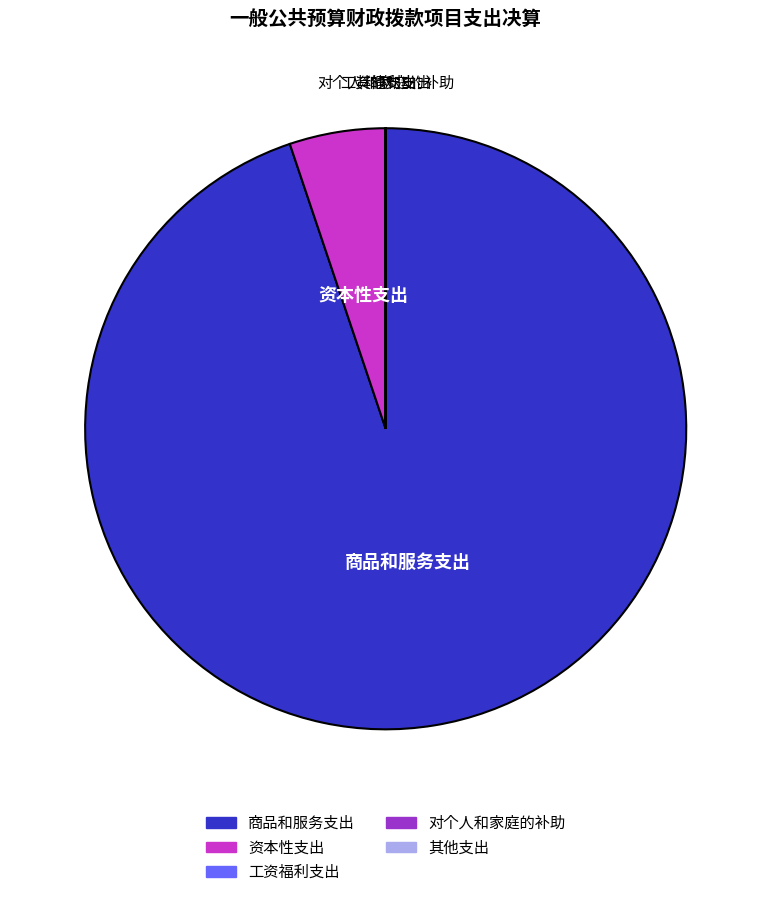

Which slice represents more than half of the pie?

商品和服务支出